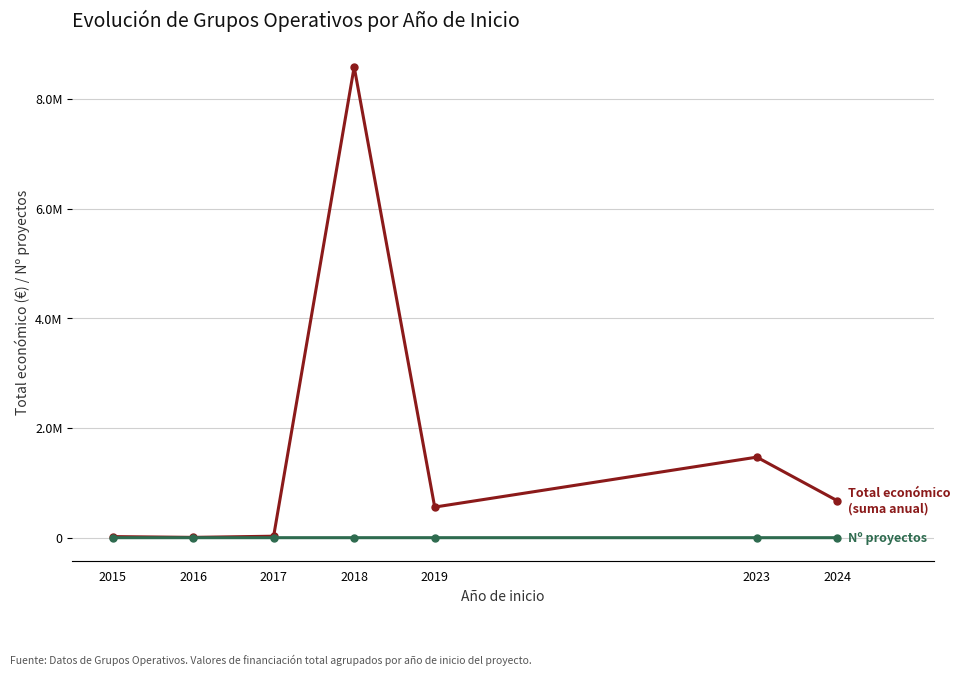

How many series are shown in this chart?

2